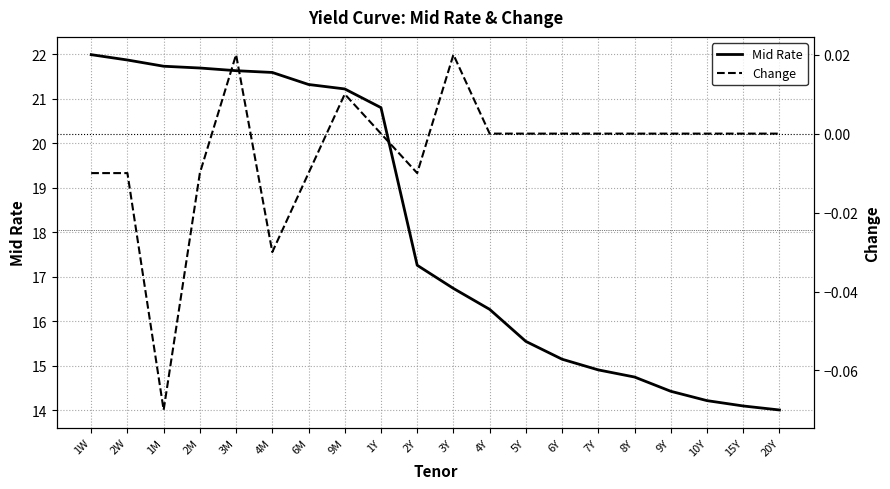

What are all the series names shown in the legend?

Mid Rate, Change